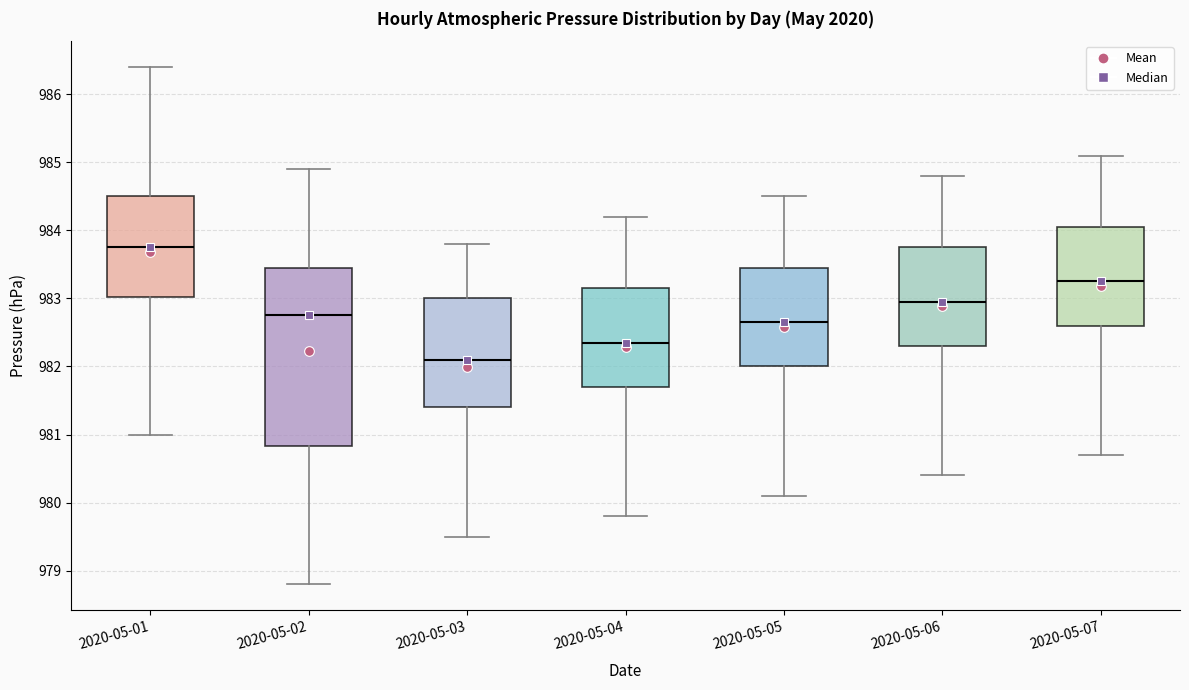

Comparing the boxes themselves (not the whiskers), which one is the tallest?

2020-05-02